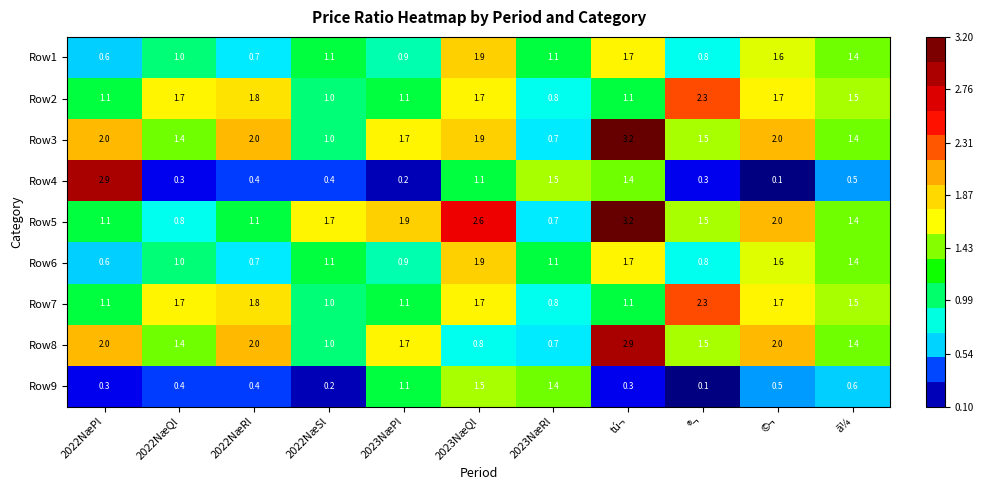

The value of Row7 at 2022NæQl is 0.9. True or false?

False